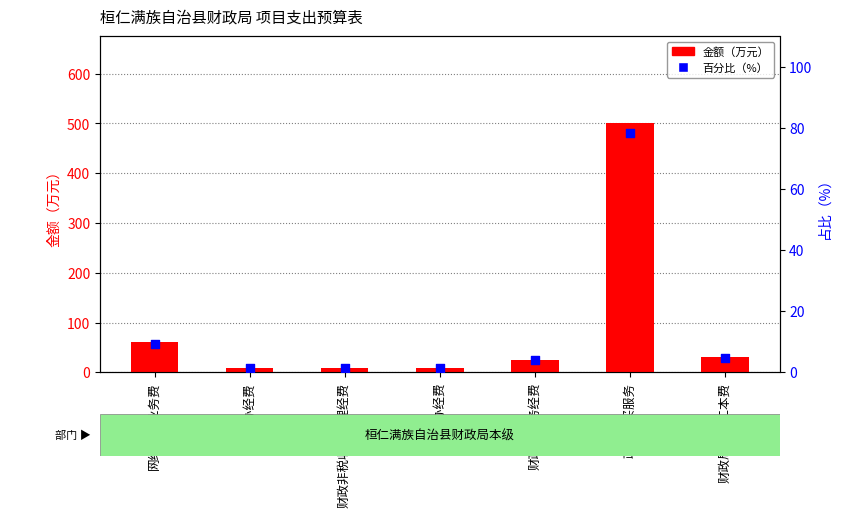

Which series has the largest Y range (max minus min)?

金额（万元）